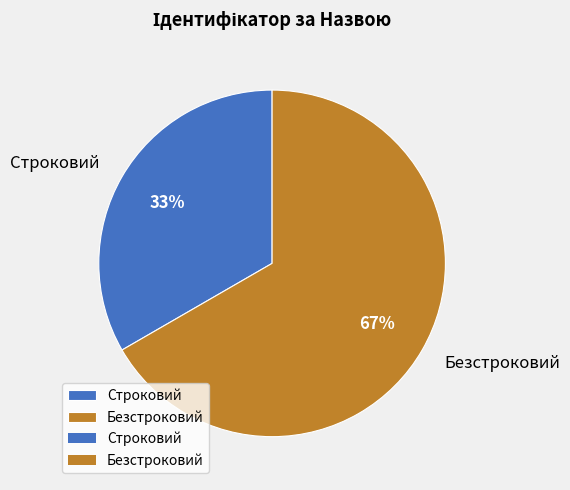

Which category has the biggest portion of the pie?

Безстроковий